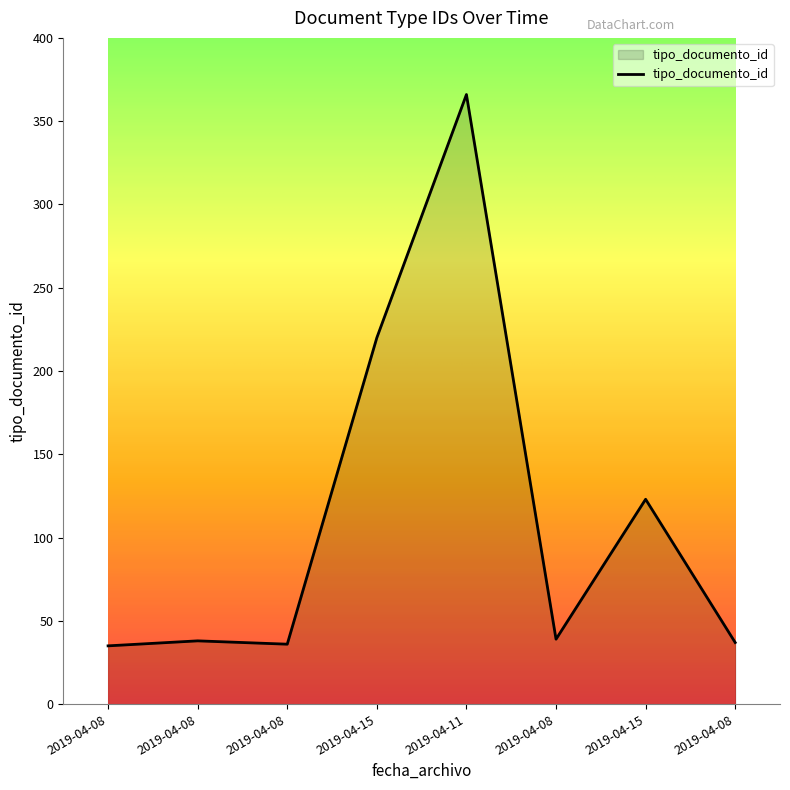

What is the smallest value displayed?

35